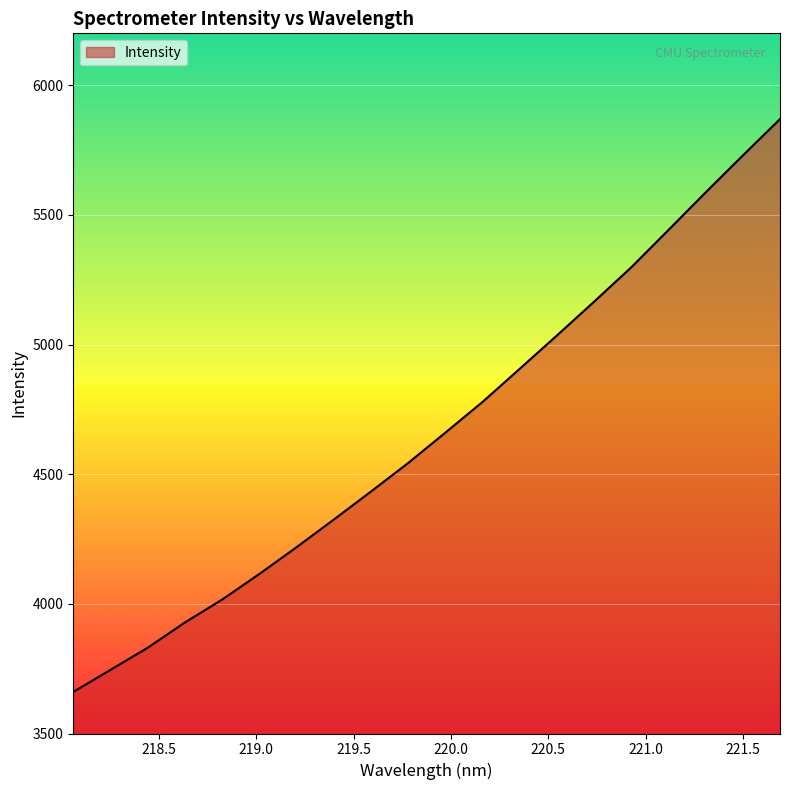

Reading left to right, transcribe all the data shown in this chart.

3660.1	3745.4	3830.7	3928.2	4016.5	4115.3	4218.4	4325.0	4433.1	4543.1	4660.3	4778.7	4906.6	5035.0	5165.4	5297.9	5441.7	5586.7	5729.1	5869.4